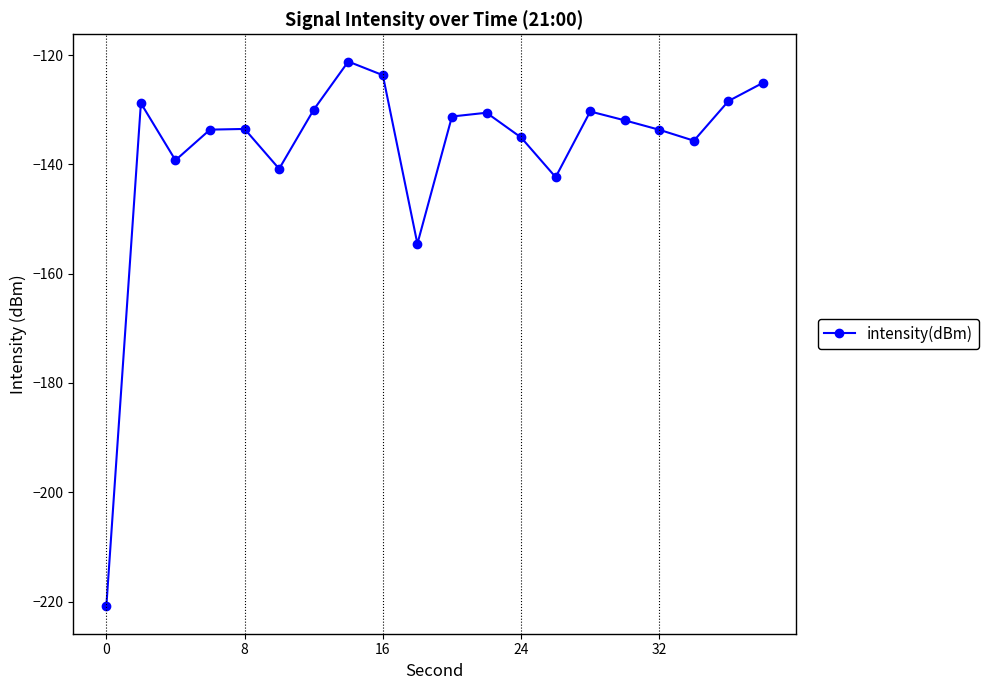

What is the average value?

-137.5